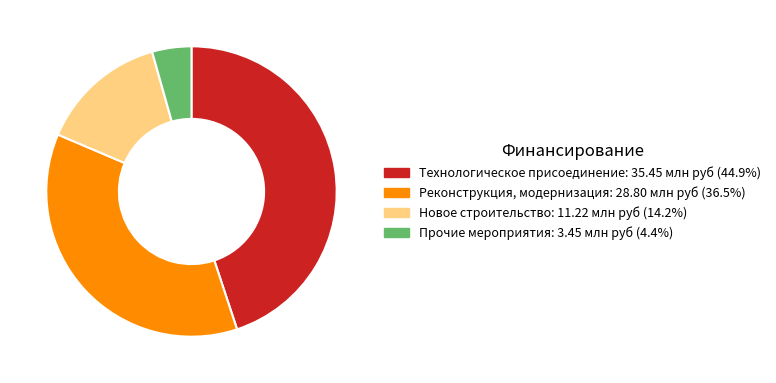

True or false: Новое строительство accounts for 14% of the total.

True